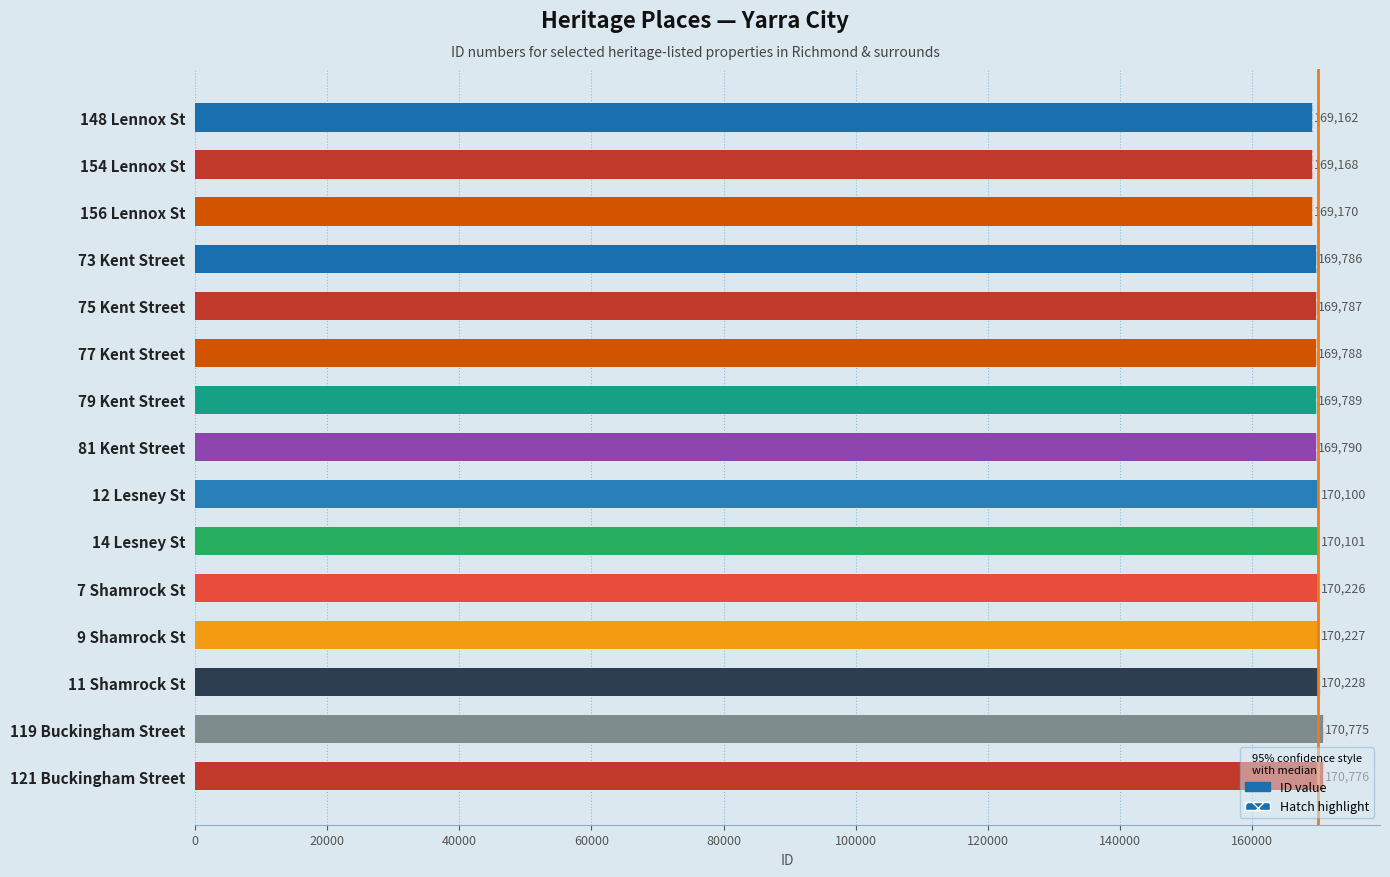

Reading right to left, extract all data points from this chart.

170776	170775	170228	170227	170226	170101	170100	169790	169789	169788	169787	169786	169170	169168	169162